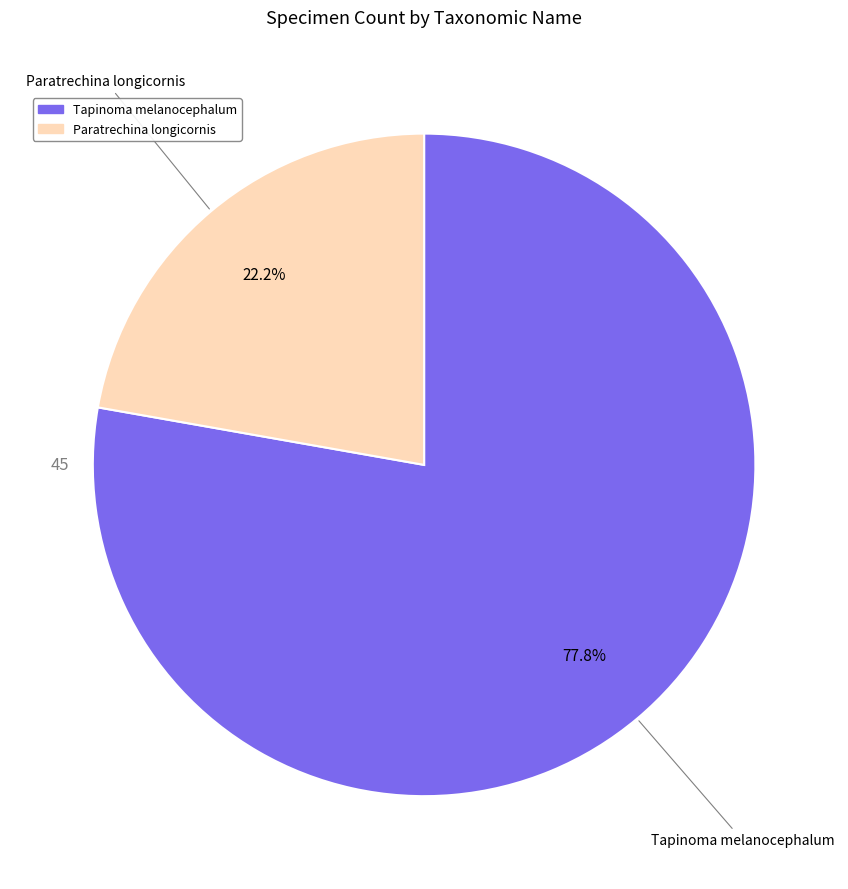

The Paratrechina longicornis slice represents 22% of the pie. True or false?

True